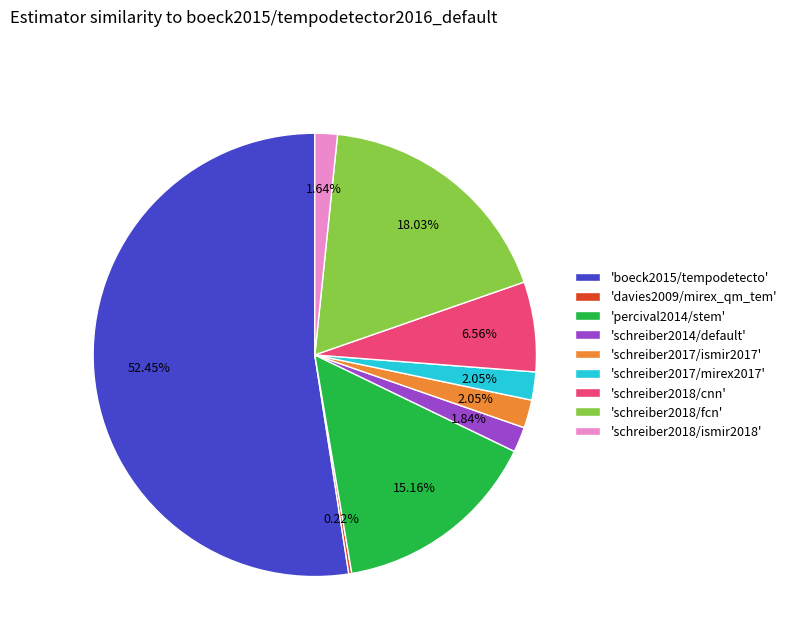

Is there a majority slice in this chart?

Yes